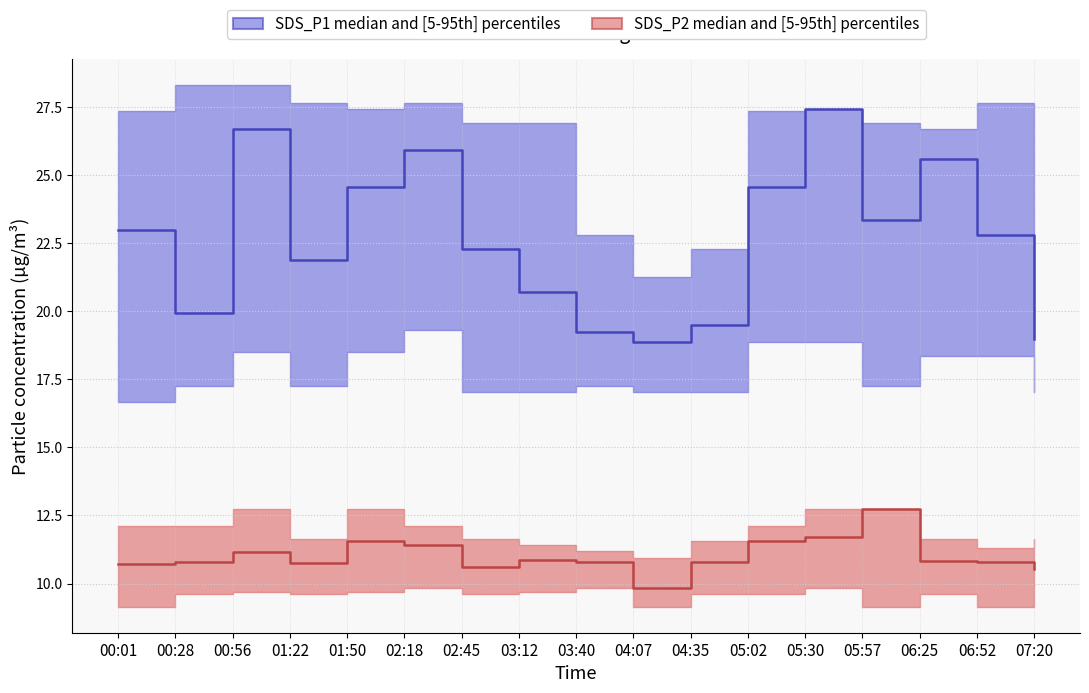

At which category is the sum across all series the highest?

05:30